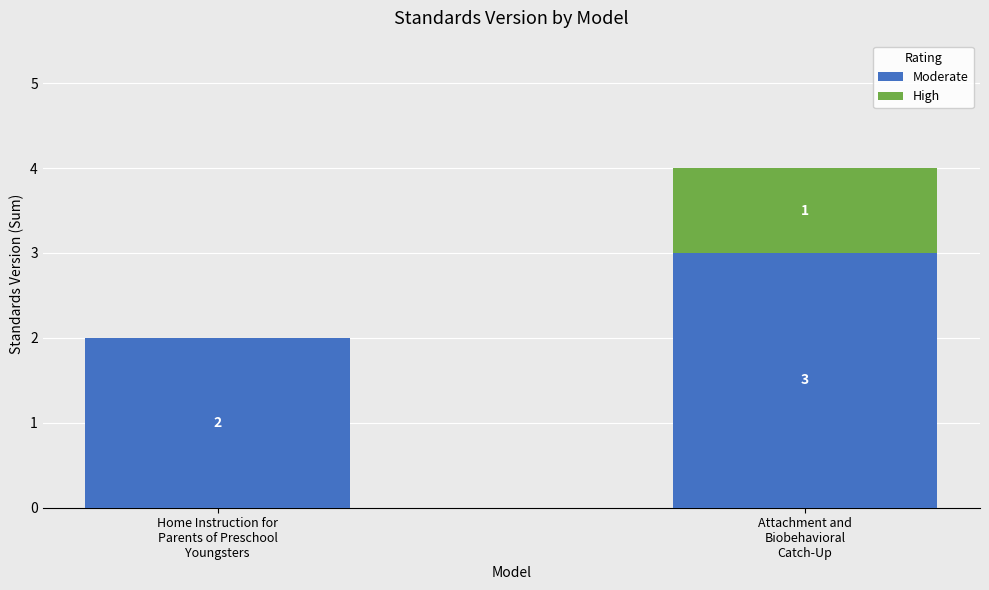

What is the highest value of the Moderate series?

3